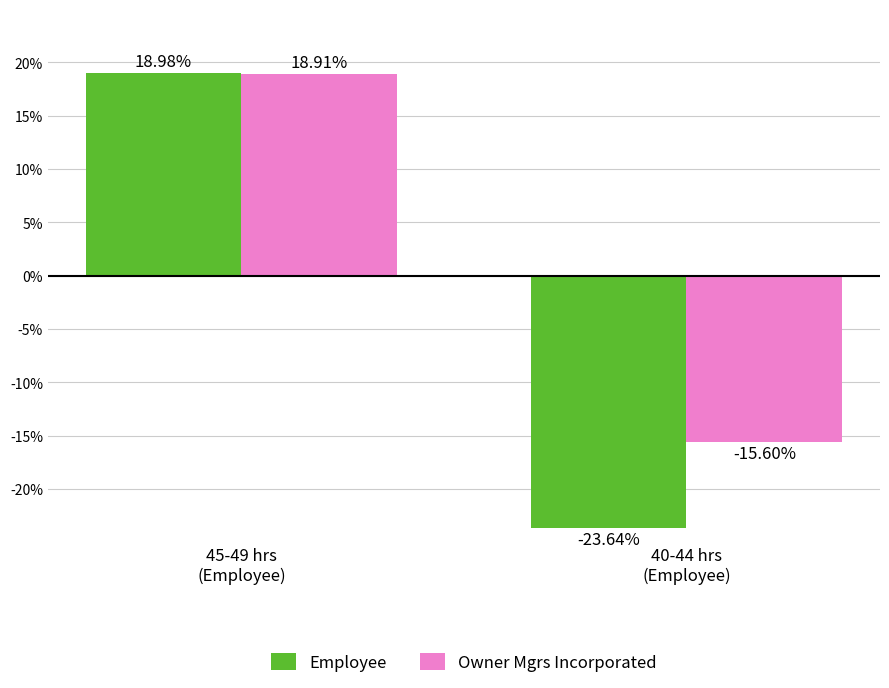

What is the sum of all Employee values?

-4.7